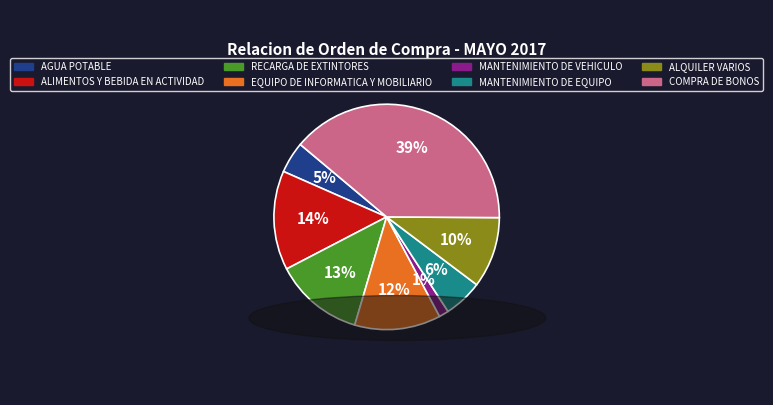

Is it true that ALQUILER VARIOS is 10% of the pie?

True